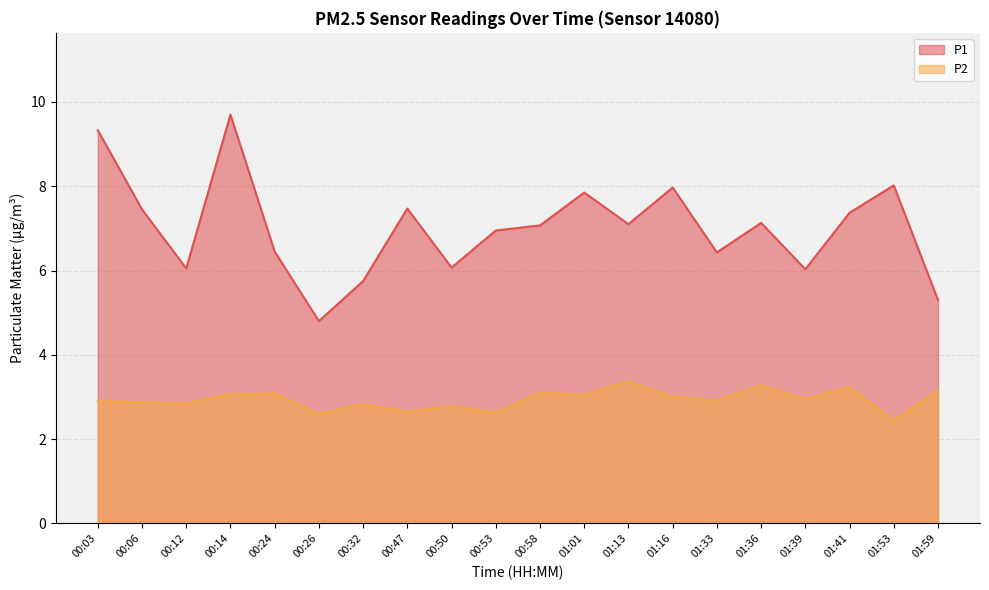

True or false: P1 and P2 cross at least once.

False